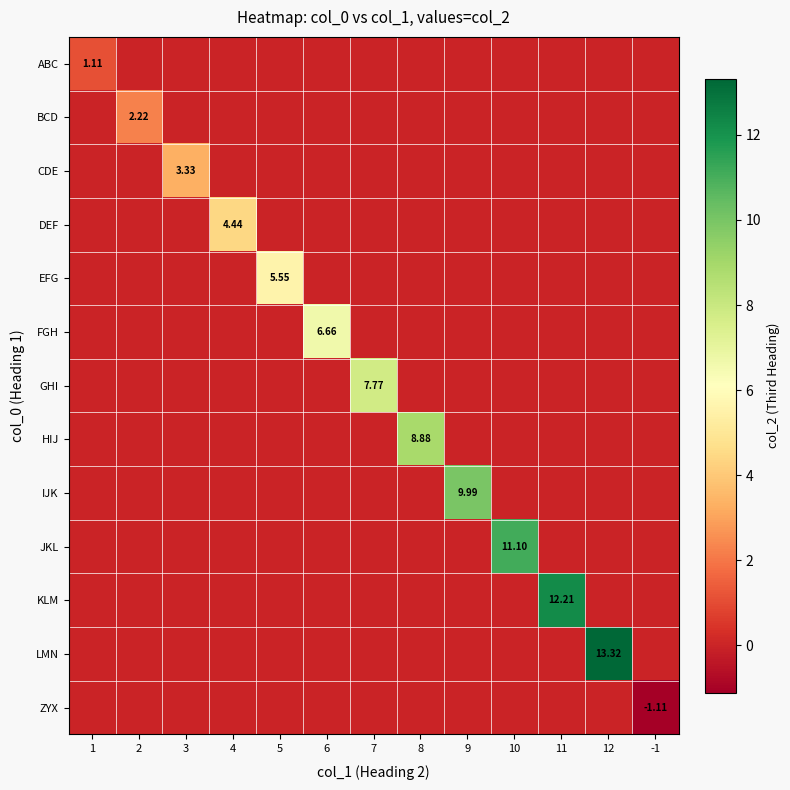

Is it true that GHI equals 12.9 at 7?

False